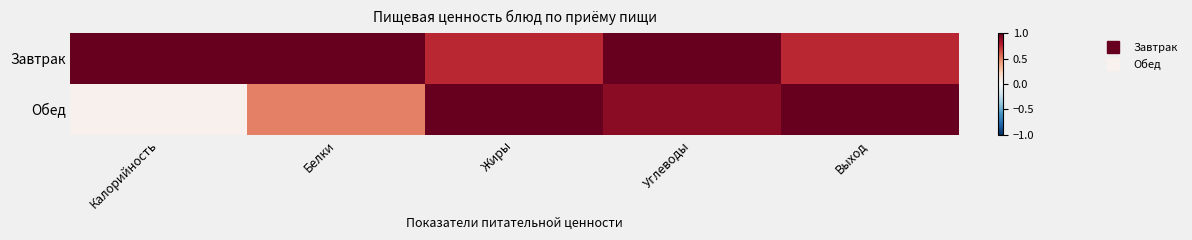

Which series has the largest total across all categories?

Завтрак